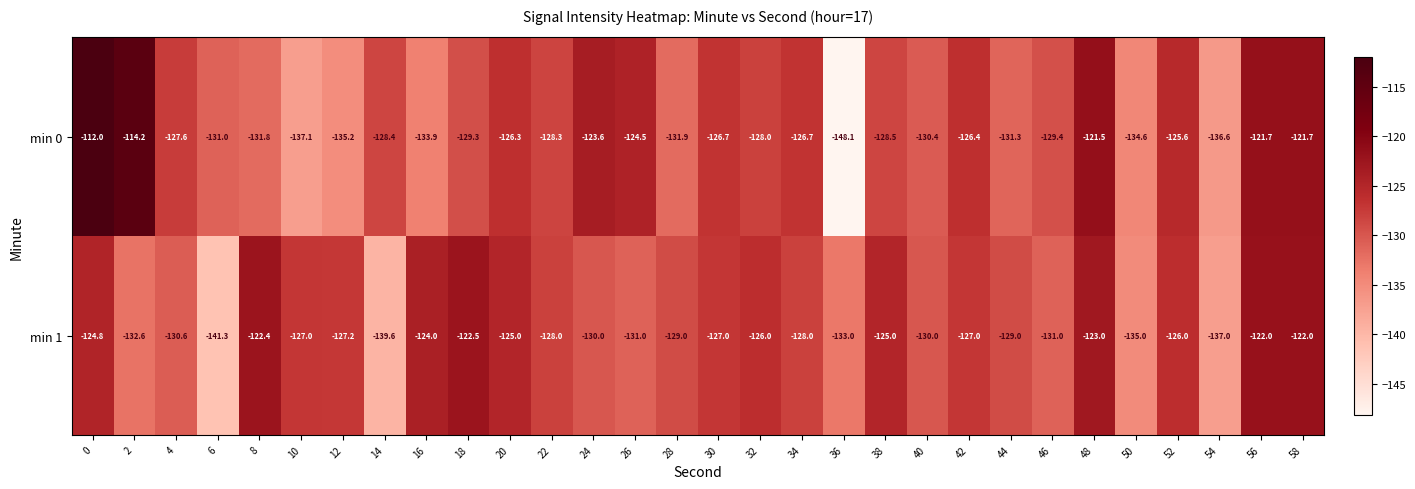

What is the total value across all series at 20?

-251.3